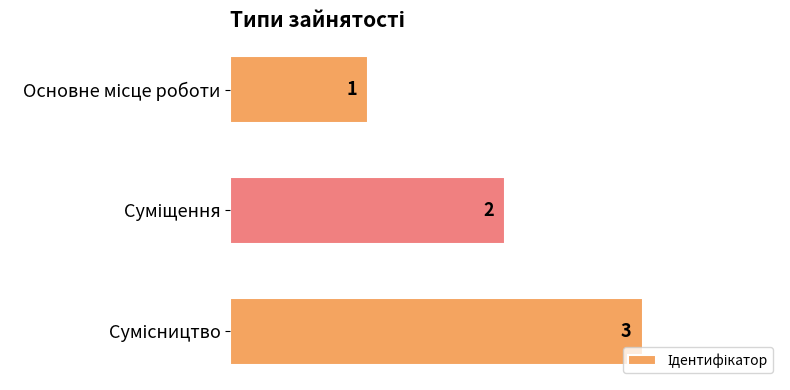

What is the minimum value shown in the chart?

1